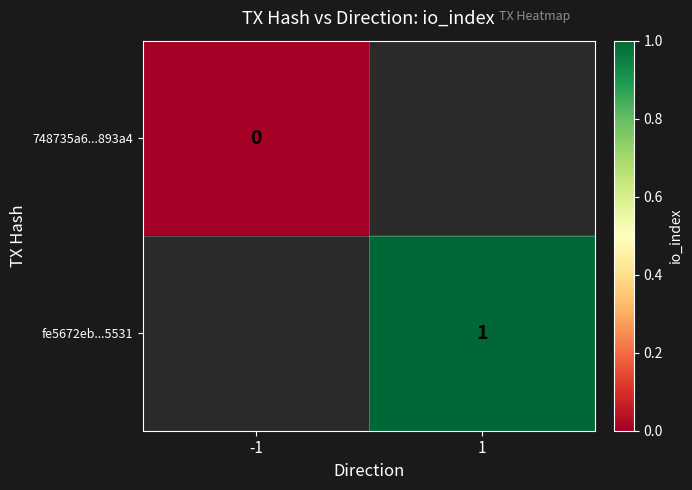

True or false: fe5672eb...5531 has a value of 1 at 1.

True